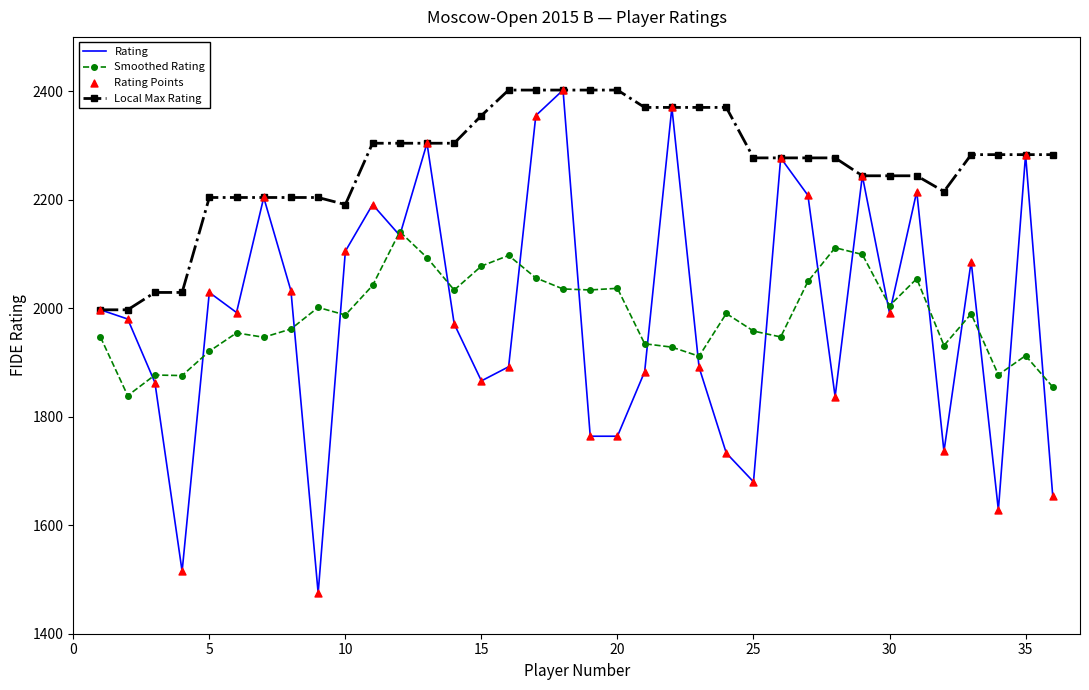

Which series has the largest total across all categories?

Local Max Rating